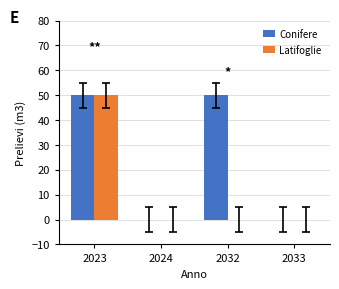

Between 2023 and 2032, which series saw the biggest shift?

Latifoglie